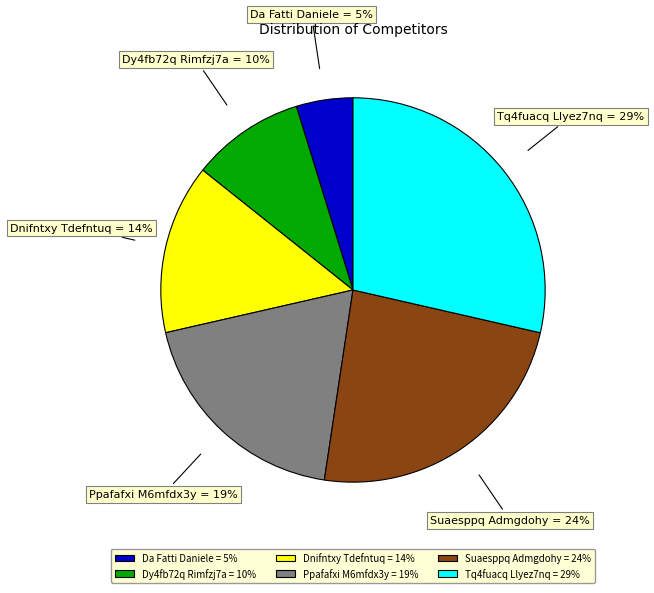

Is it true that Dy4fb72q Rimfzj7a is 10% of the pie?

True